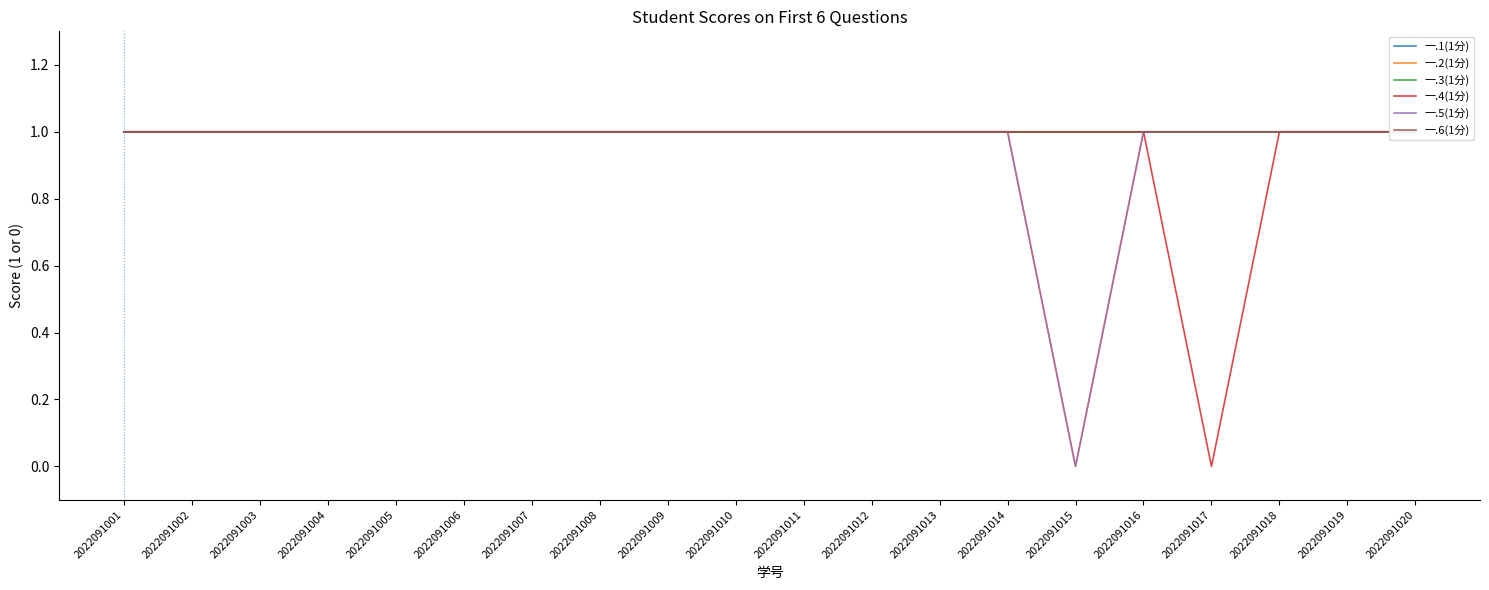

The value of 一.1(1分) at 2022091009 is 1. True or false?

True